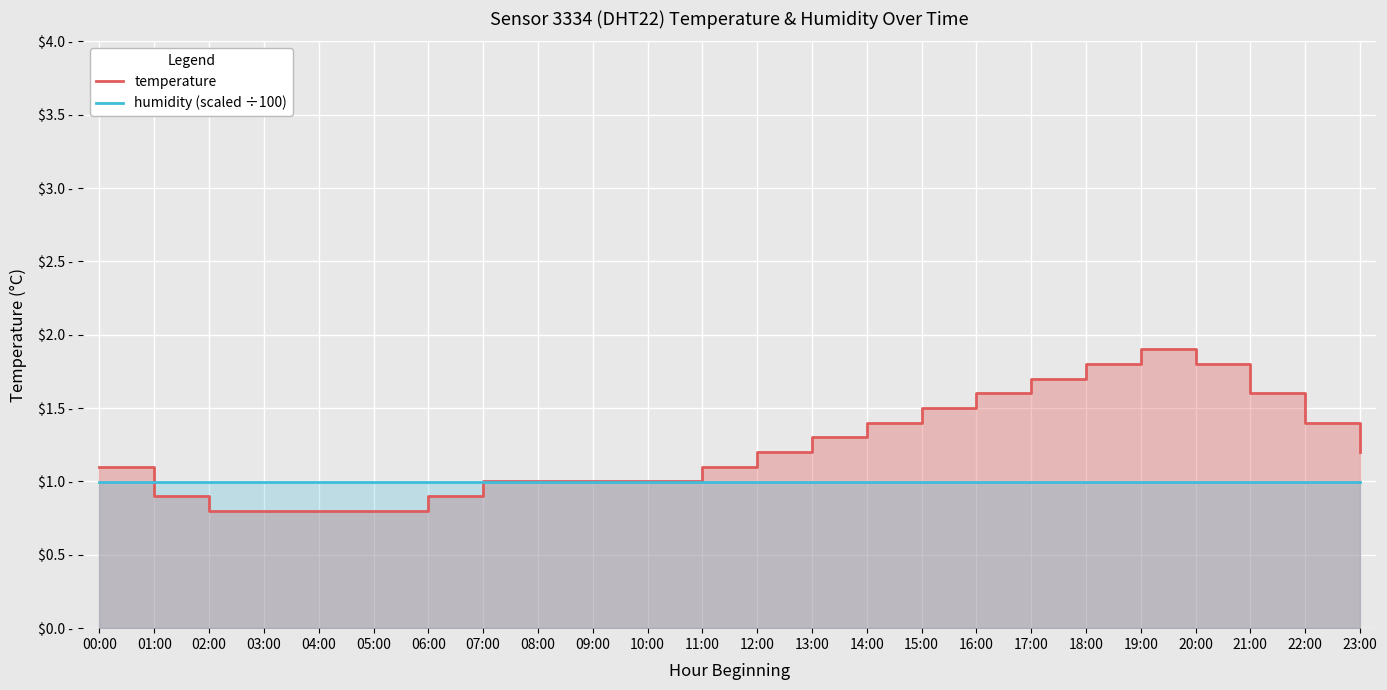

How many data points in temperature are above 1?

14